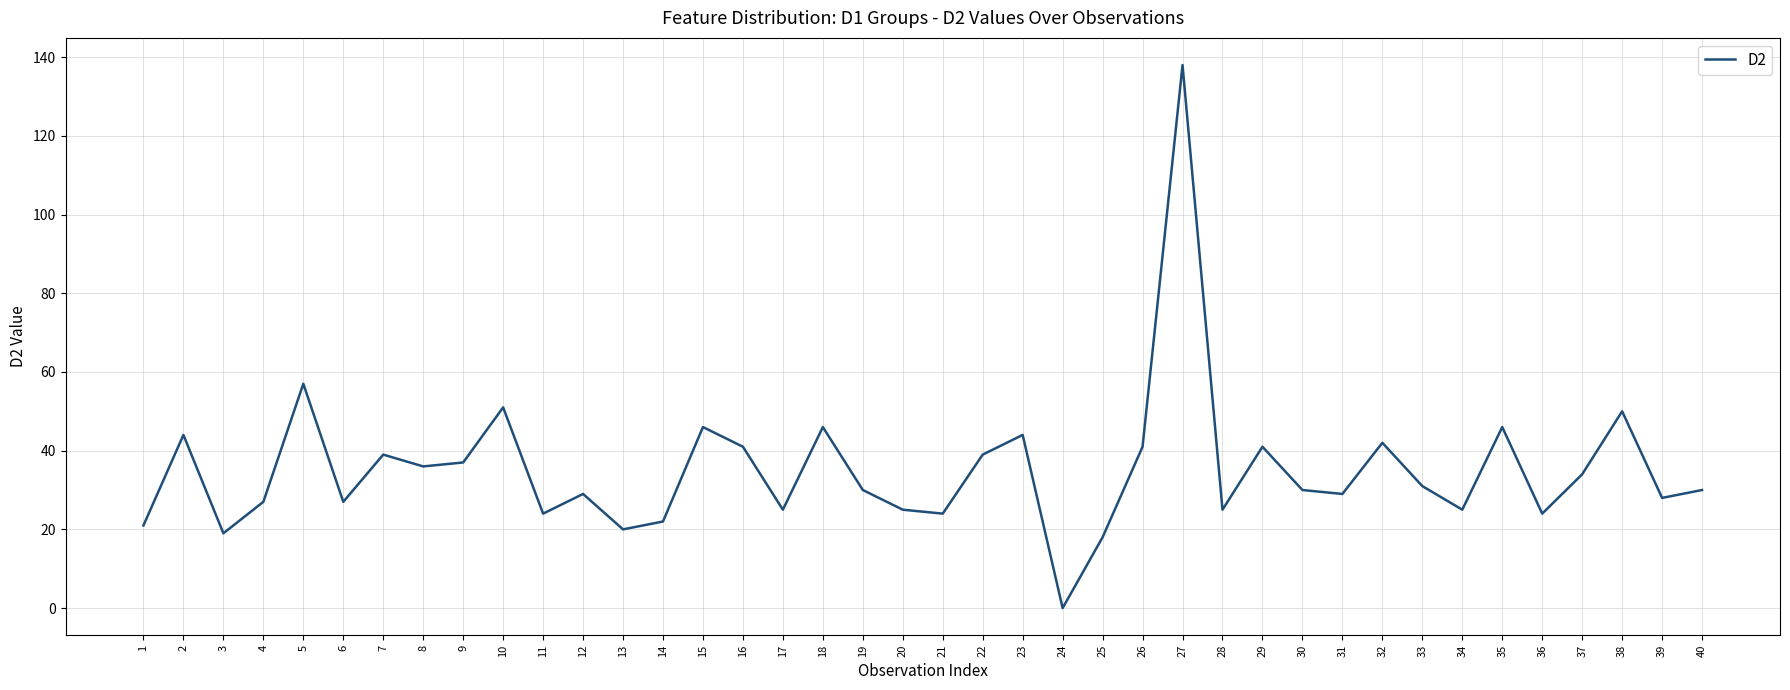

Is it true that the value at 37 is 46?

False